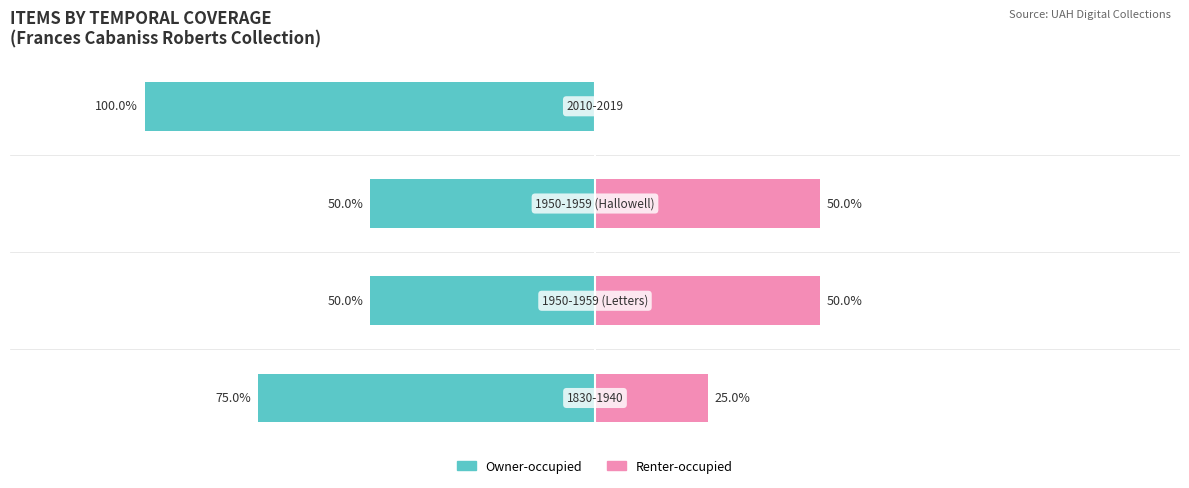

How many bars are there in total?

8